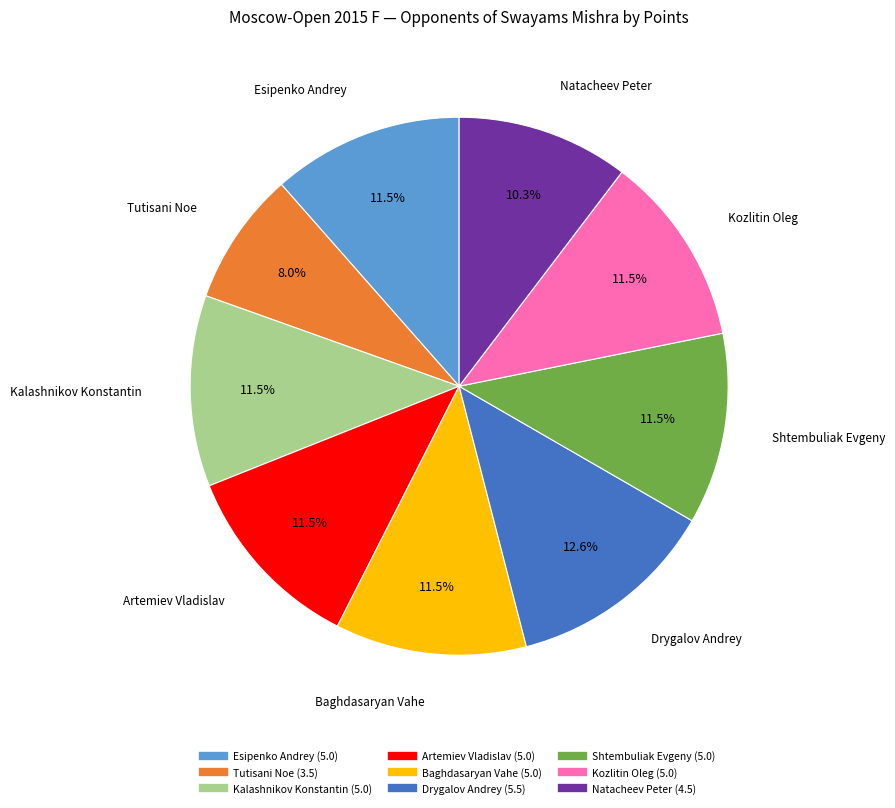

How many slices are in this pie chart?

9